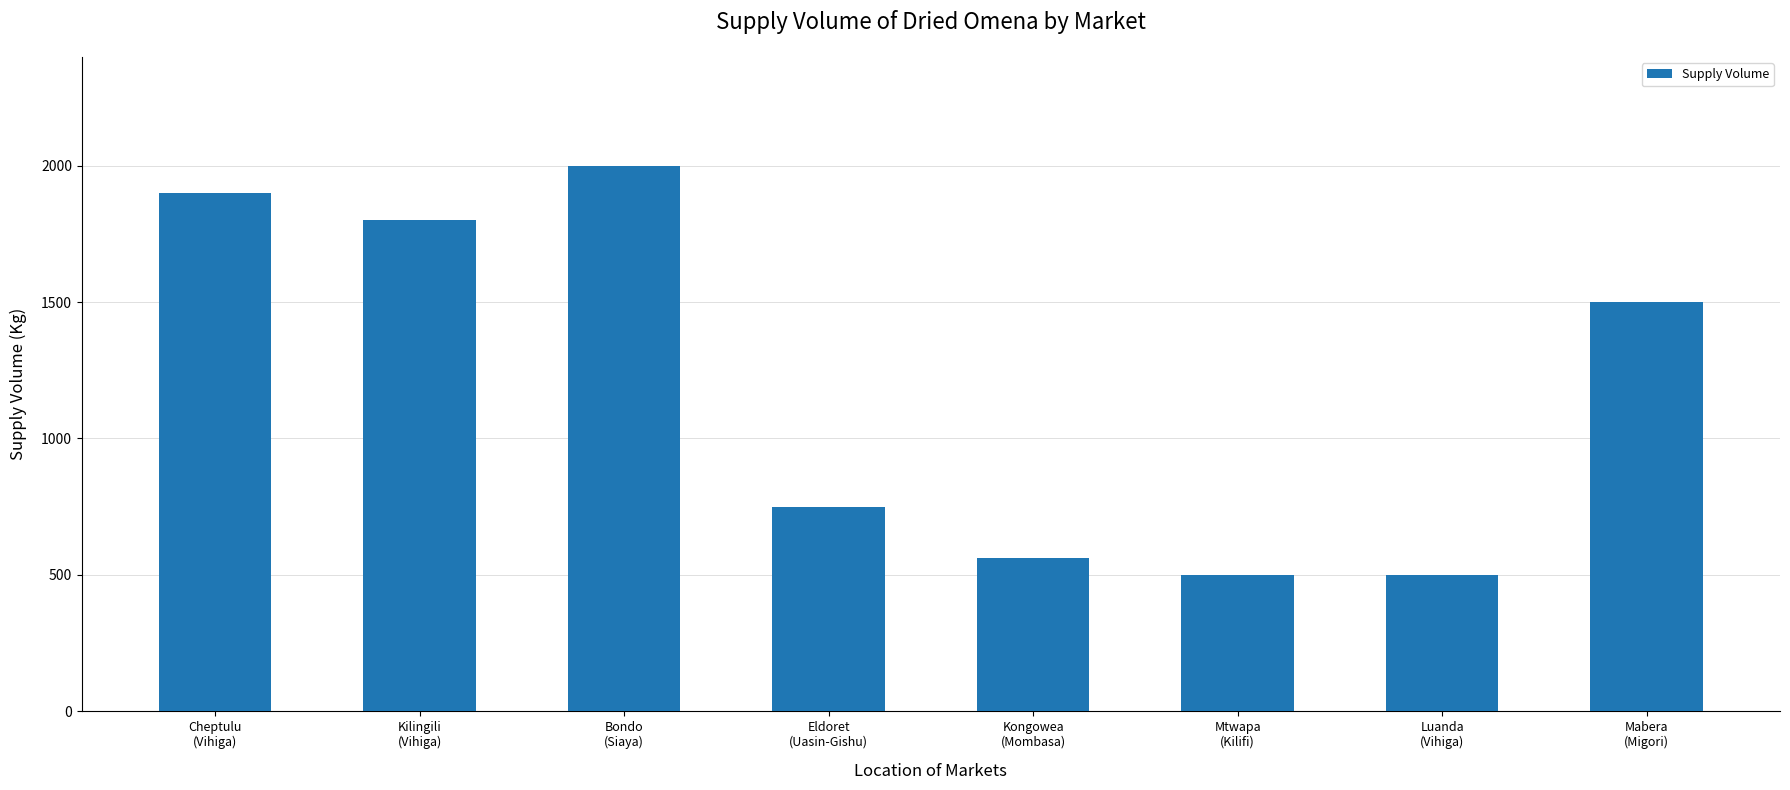

Where does the data first go above 1500?

Cheptulu
(Vihiga)